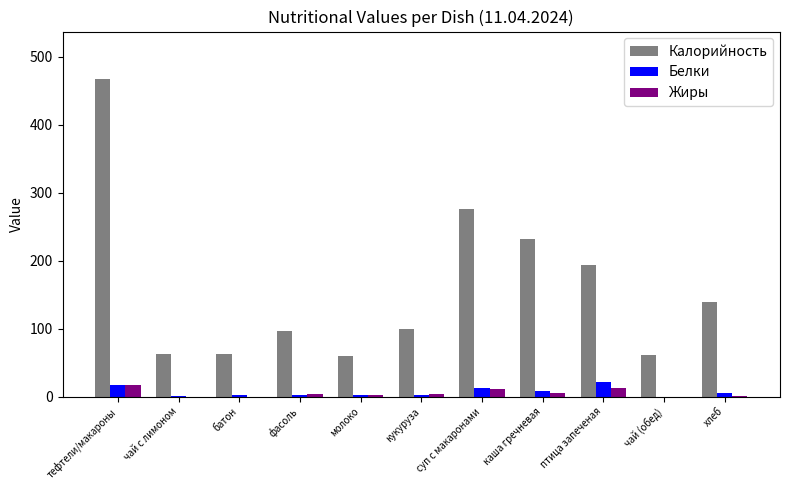

Is it true that Жиры equals 0.2 at батон?

True